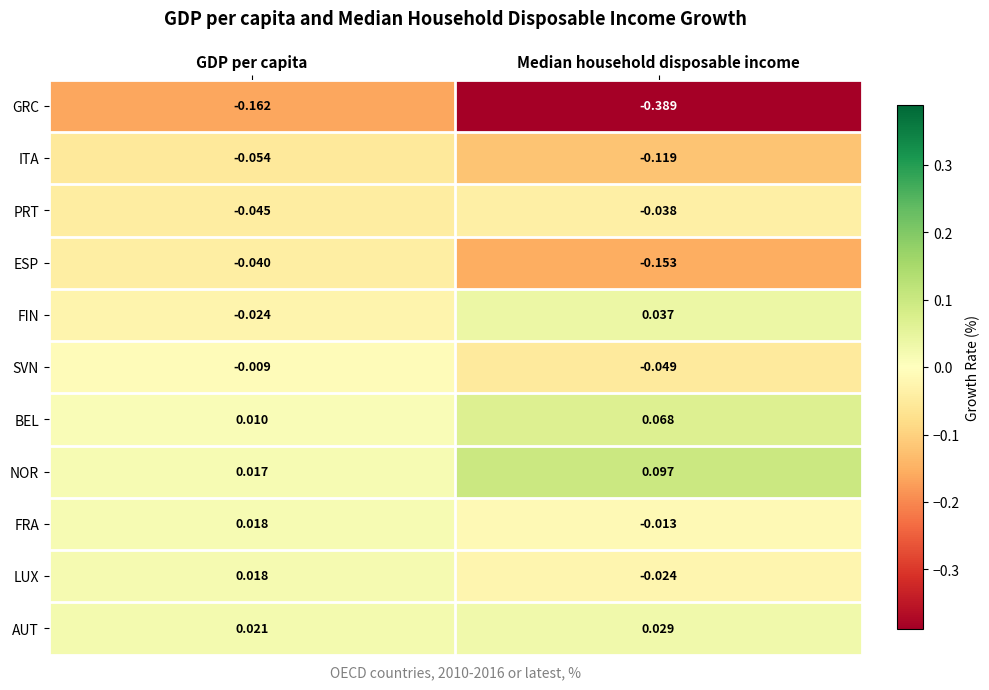

Is the value of AUT at GDP per capita greater than the value of PRT at GDP per capita?

Yes